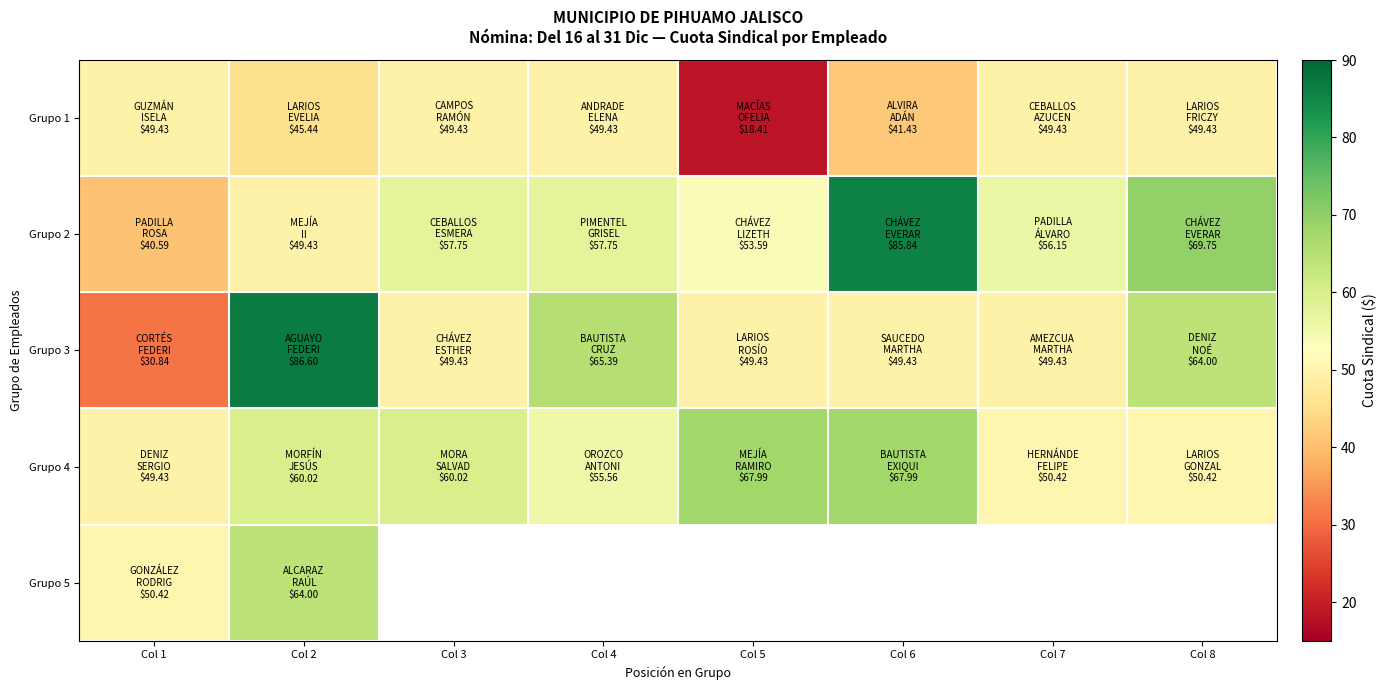

How many series are shown in this chart?

5